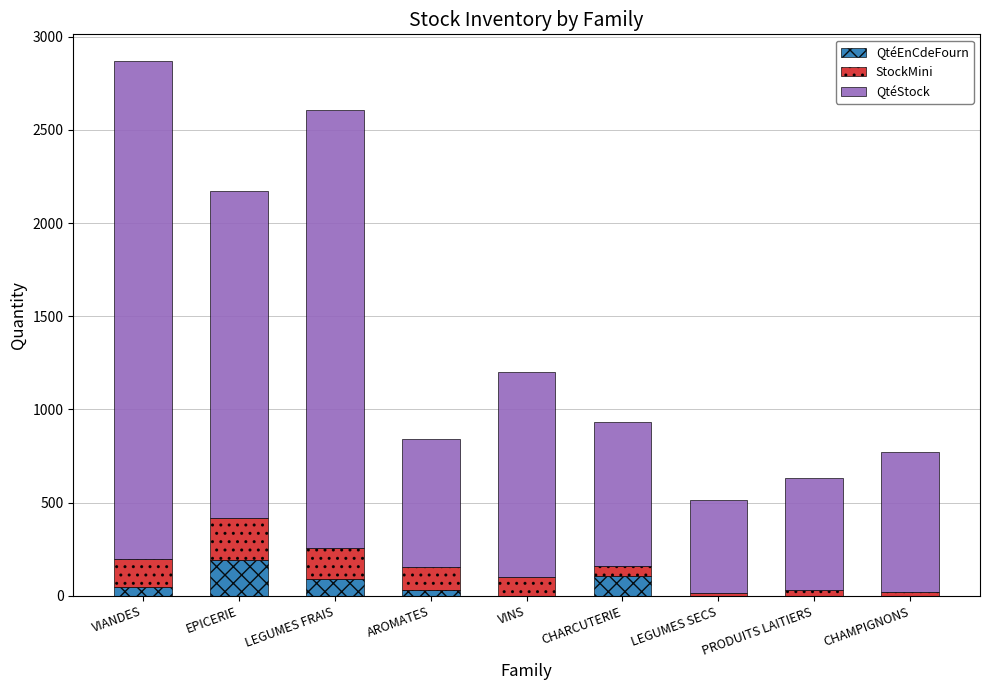

True or false: QtéEnCdeFourn has a value of 0 at PRODUITS LAITIERS.

True